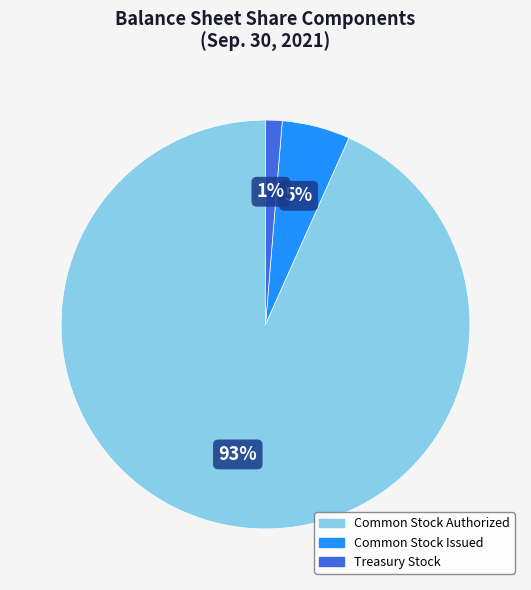

To the nearest percent, what is the average slice percentage?

33%